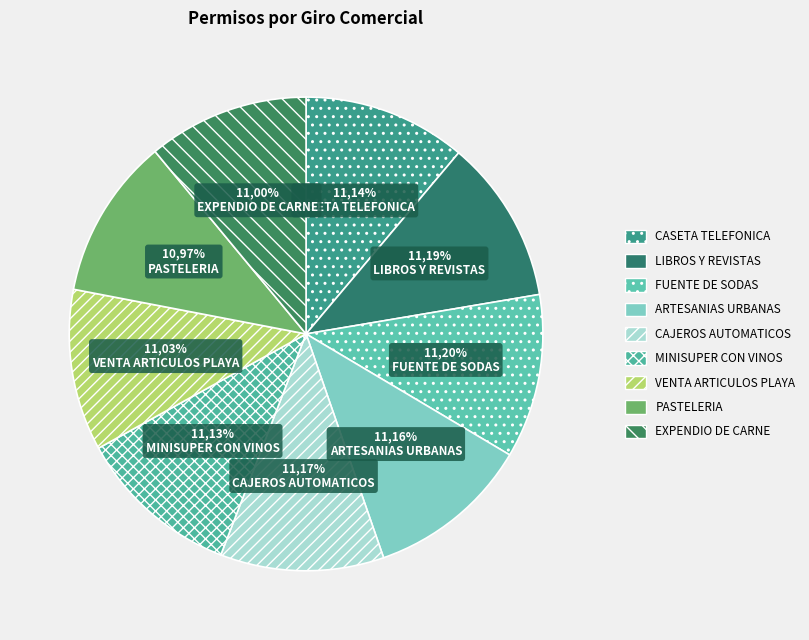

What is the ratio of the value at EXPENDIO DE CARNE to the value at CASETA TELEFONICA?

1.0